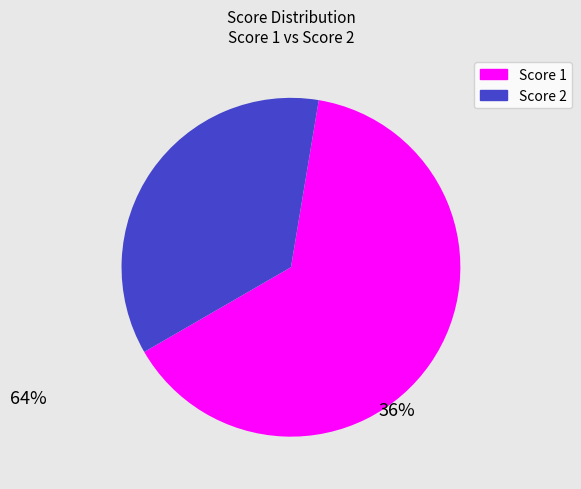

Does any single category account for the majority?

Yes